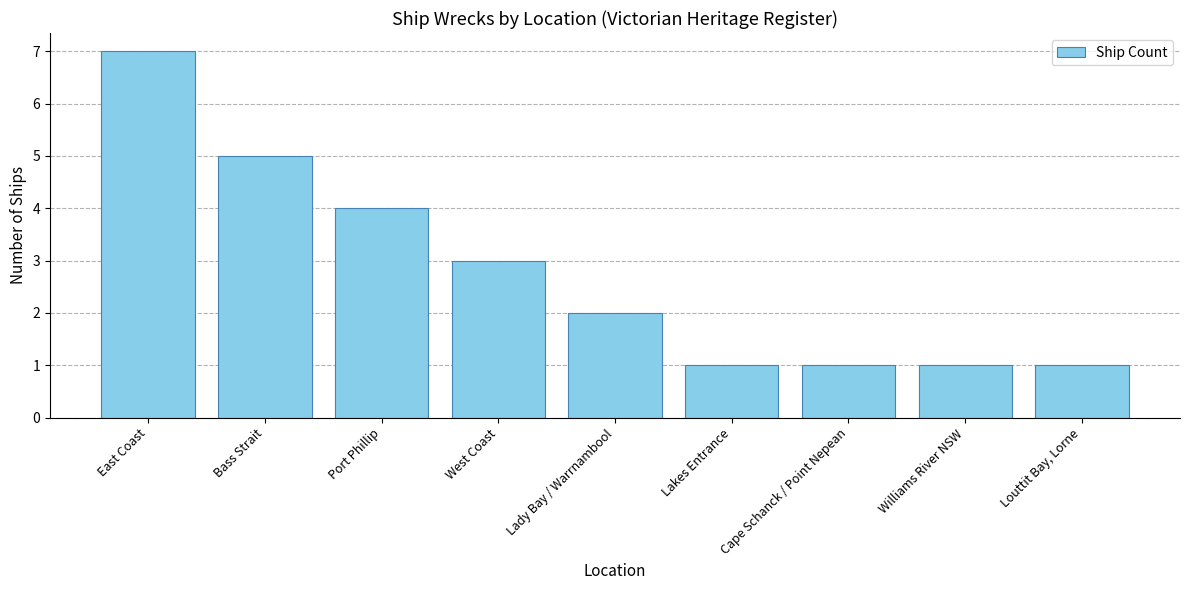

Are the bars horizontal?

No